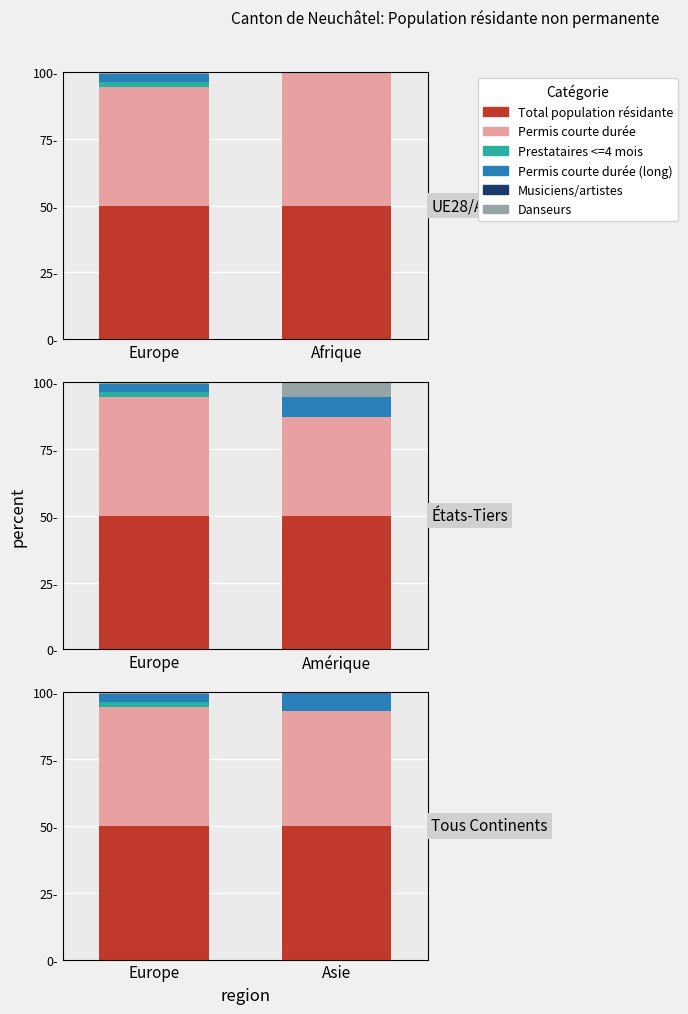

How many categories are shown in the chart?

2